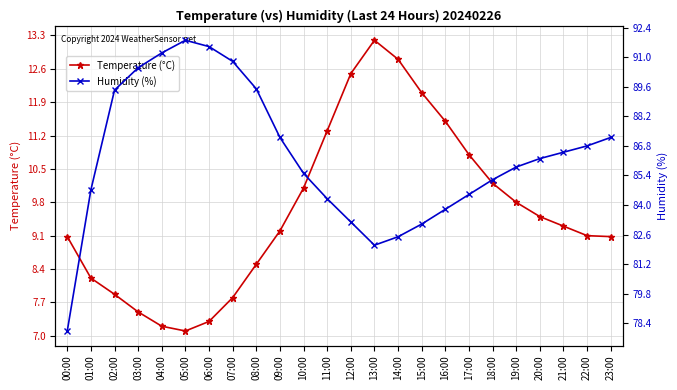

What is the maximum value shown in the chart?

91.8